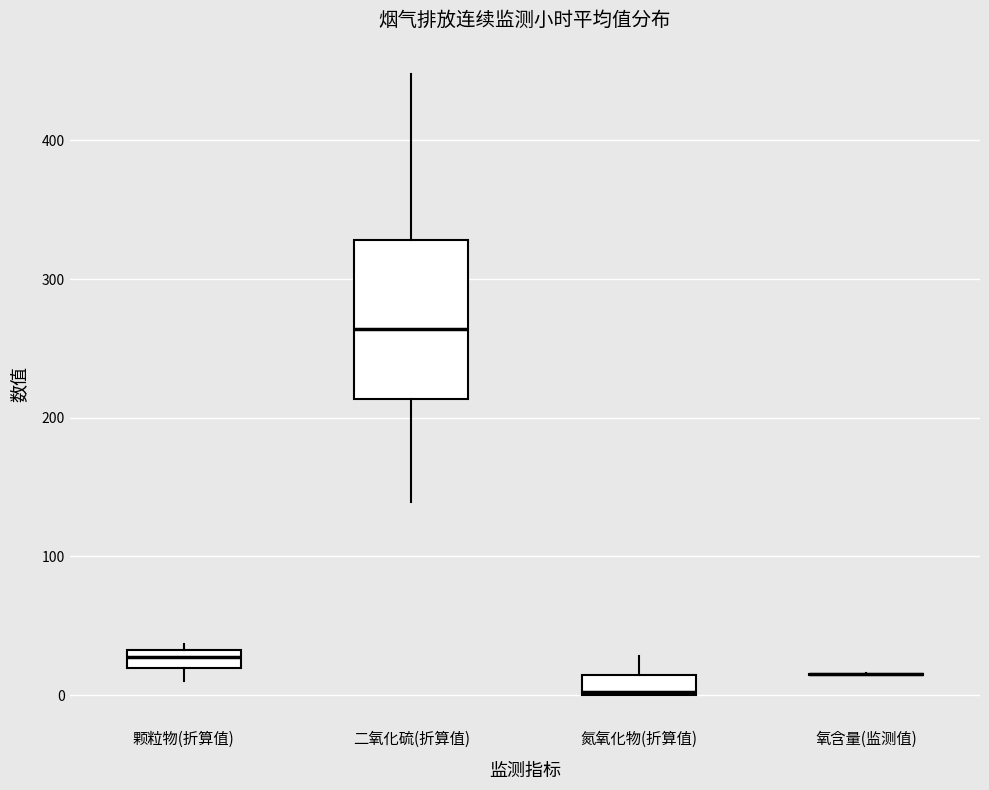

Comparing the boxes themselves (not the whiskers), which one is the tallest?

二氧化硫(折算值)